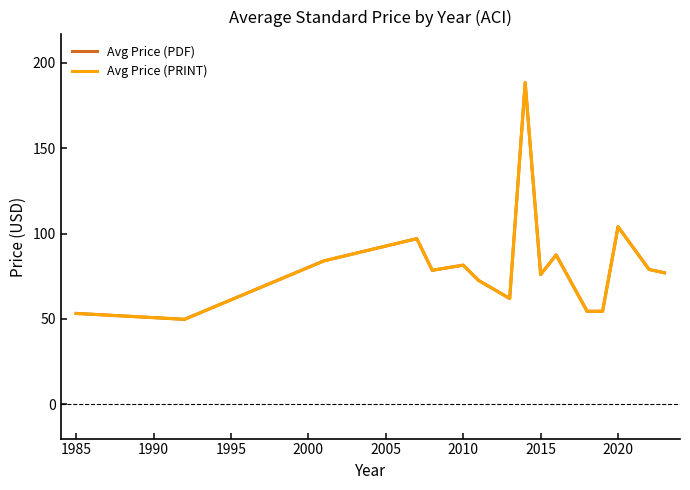

True or false: Avg Price (PDF) and Avg Price (PRINT) intersect in this chart.

False